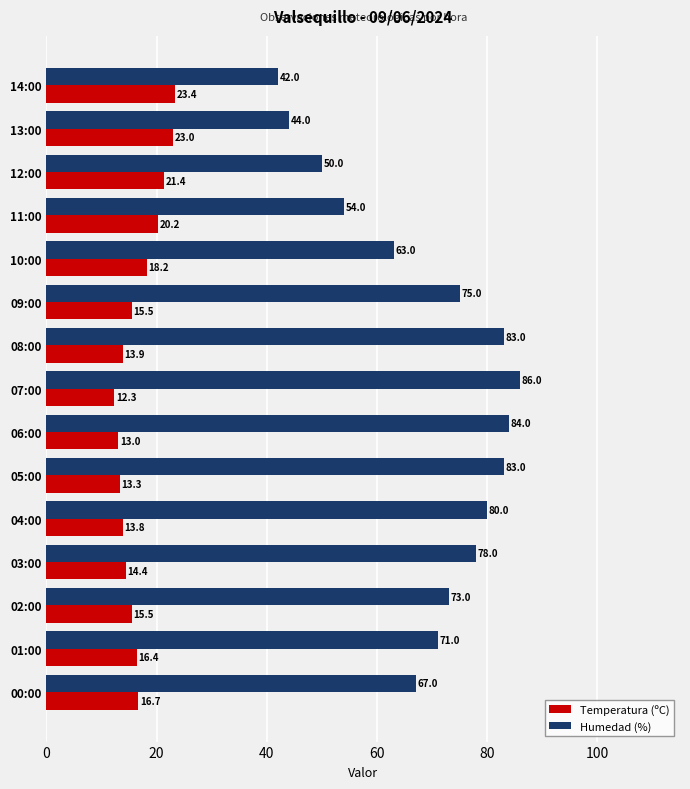

At which category is the sum across all series the highest?

07:00